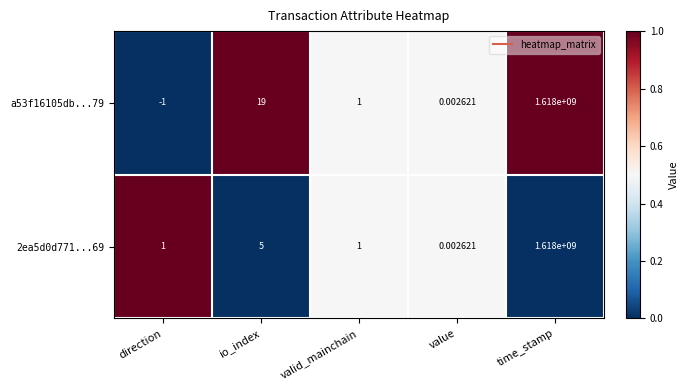

Which label corresponds to the largest value in the chart?

time_stamp